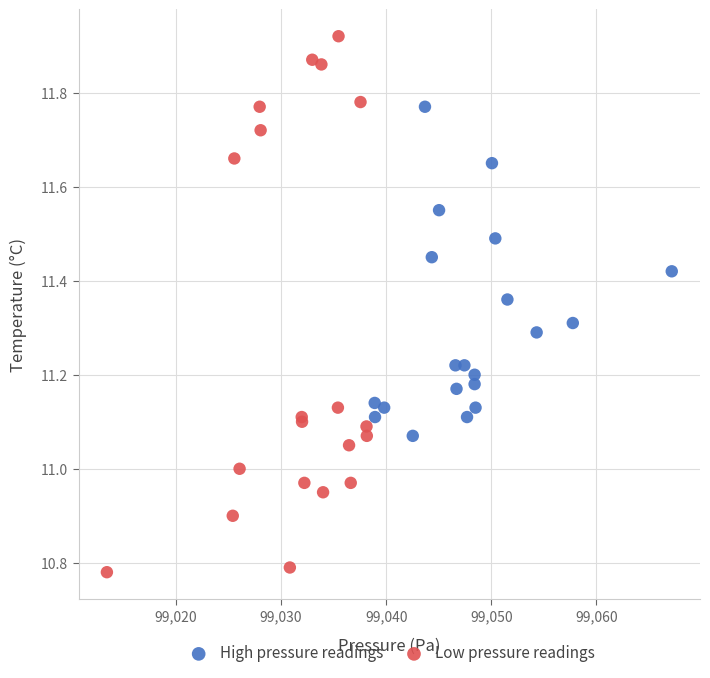

Which series reaches the maximum Y coordinate?

Low pressure readings